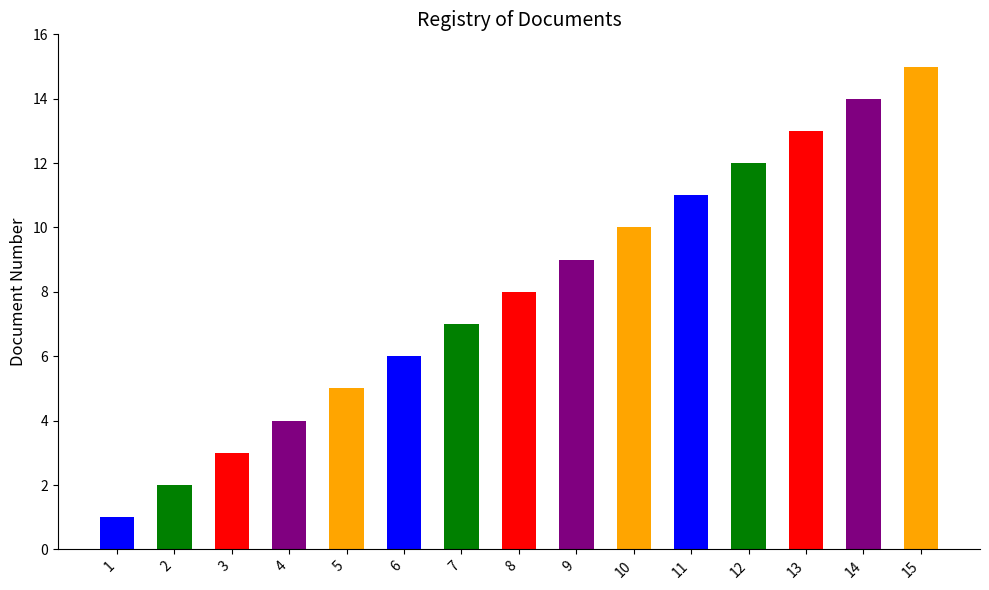

Reading right to left, list all the values displayed in this chart.

15=15	14=14	13=13	12=12	11=11	10=10	9=9	8=8	7=7	6=6	5=5	4=4	3=3	2=2	1=1